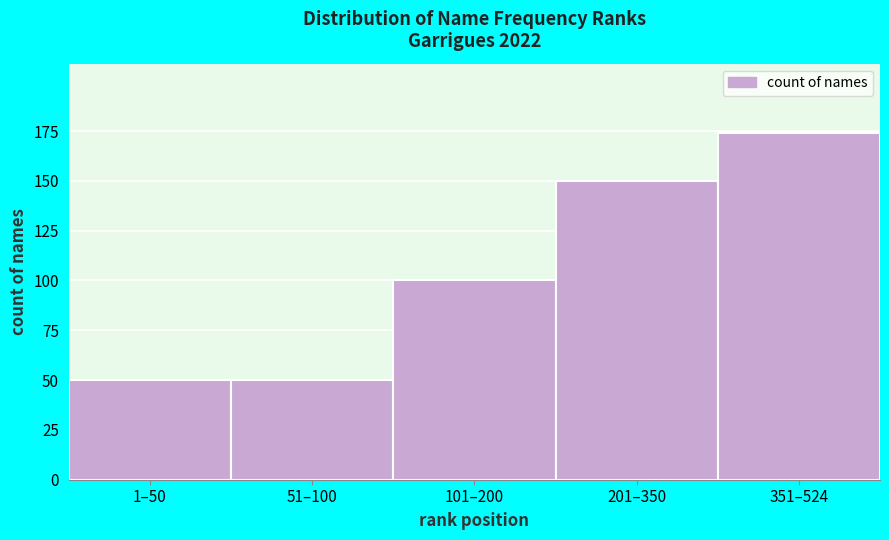

Reading left to right, extract all data points from this chart.

50	50	100	150	174